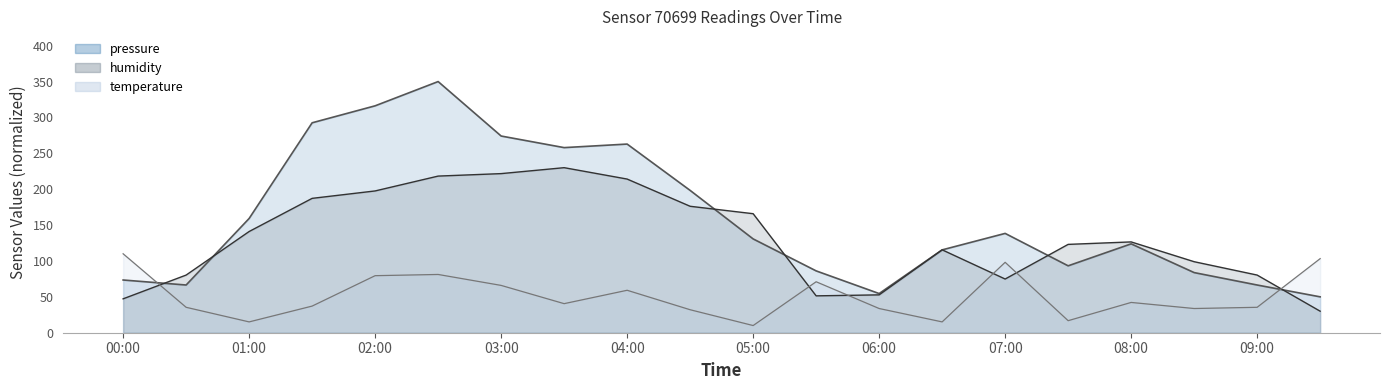

What is the value of the humidity point at the 15th from the left?

74.8